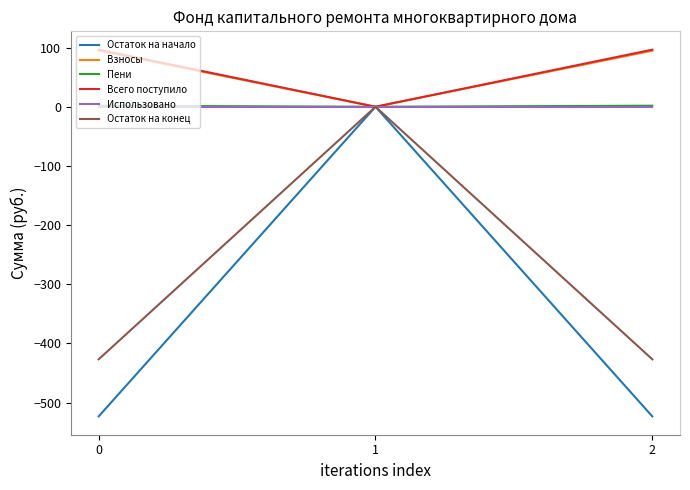

The value of Всего поступило at 2 is 96.5. True or false?

True